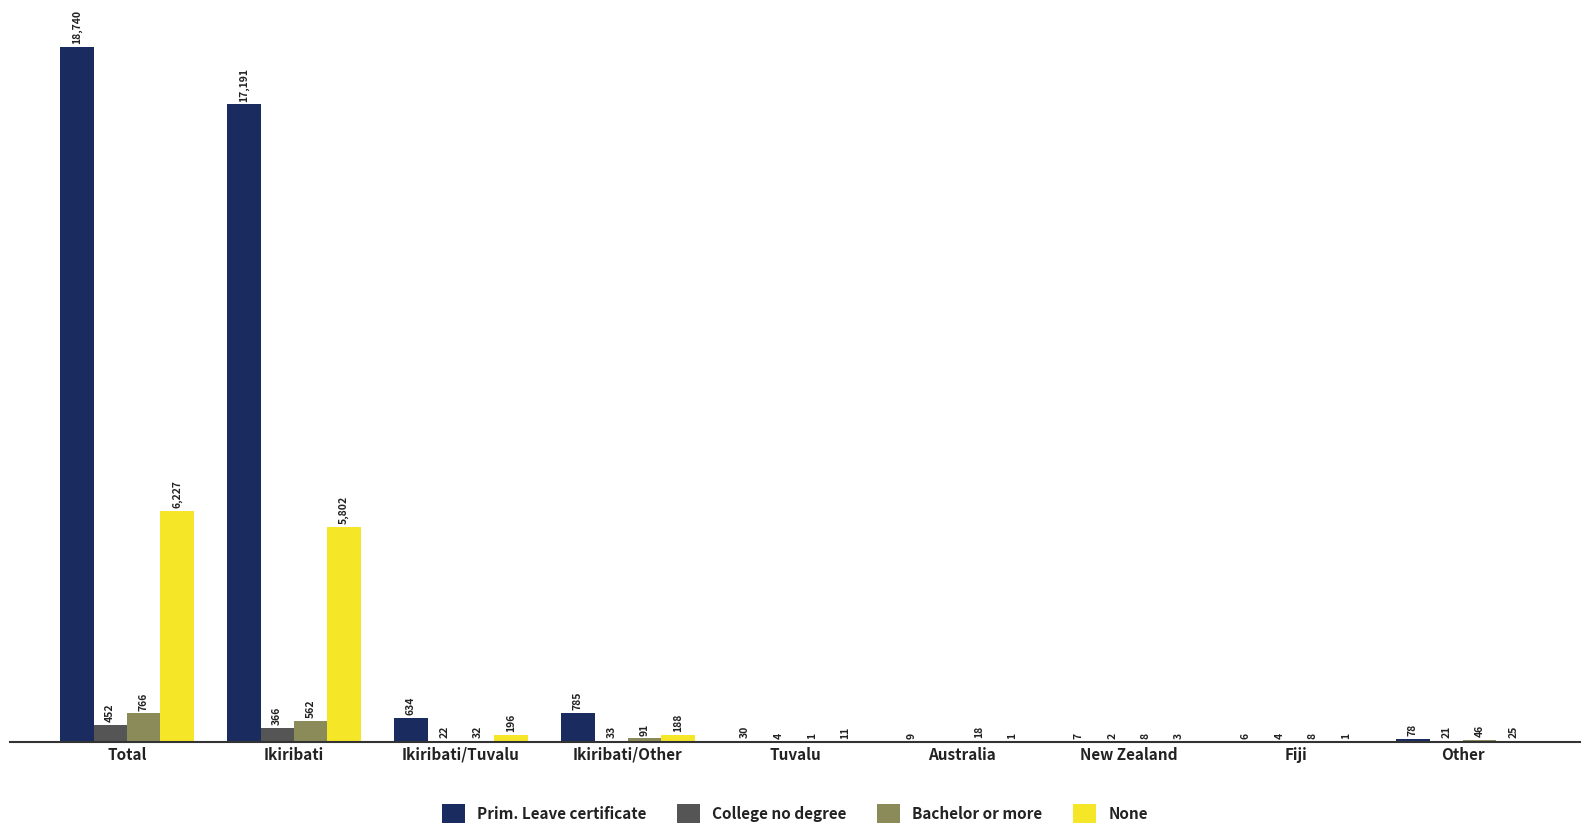

Are the bars horizontal?

No